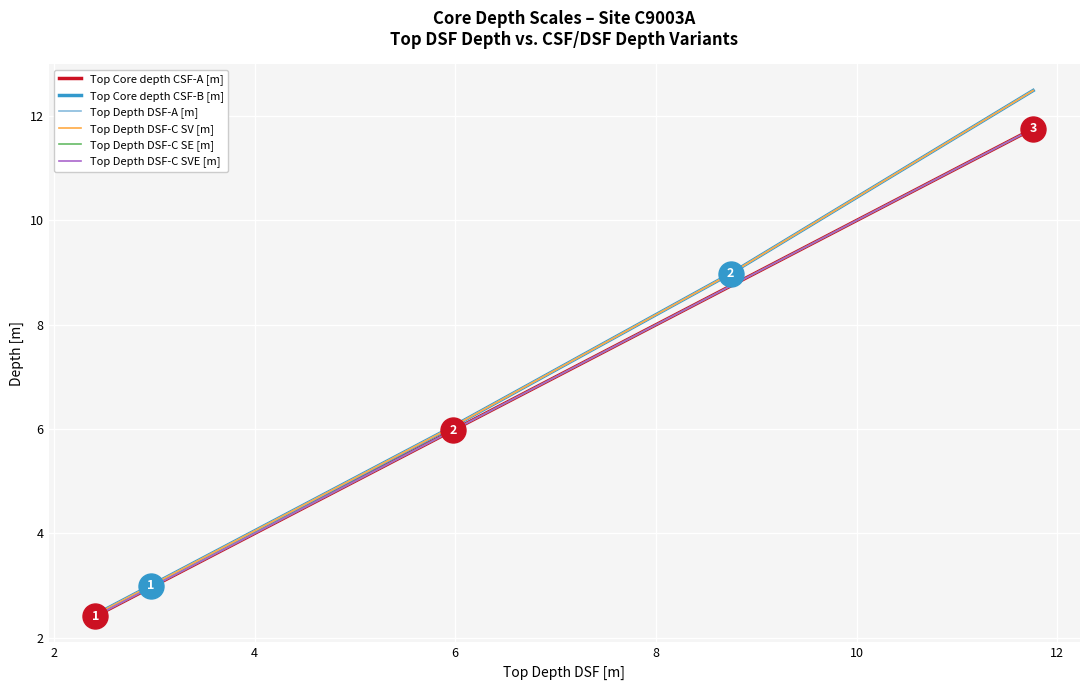

What is the average value of the Top Depth DSF-C SE [m] series?

6.4